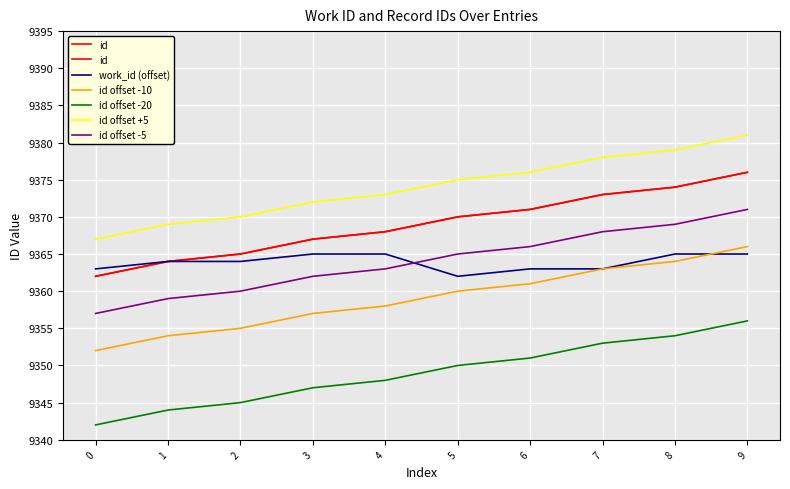

Rank the series at 2 from highest to lowest value.

id offset +5, id, work_id (offset), id offset -5, id offset -10, id offset -20